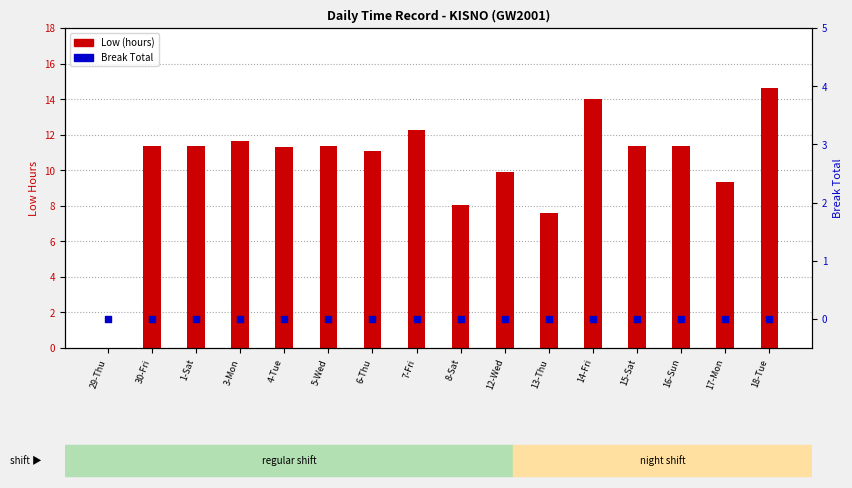

Which series reaches the maximum Y coordinate?

Low (hours)